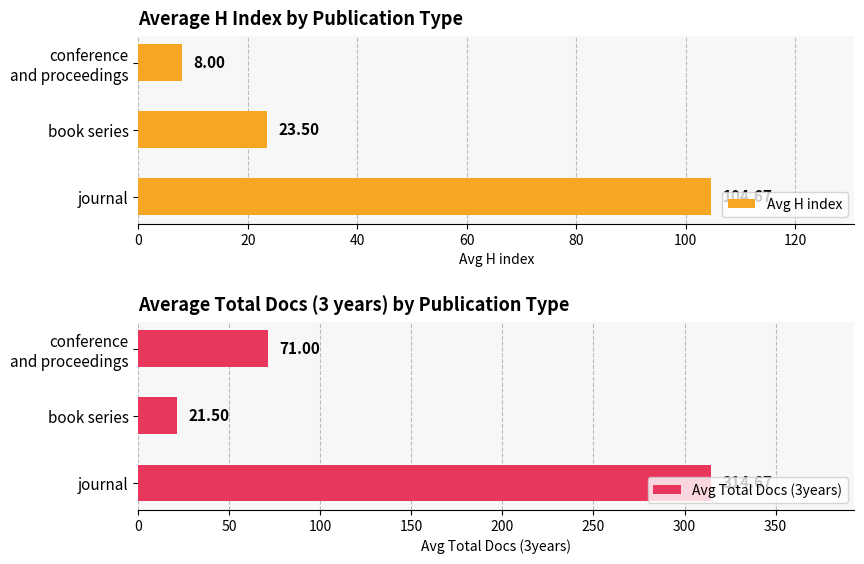

How many bars are there in total?

6